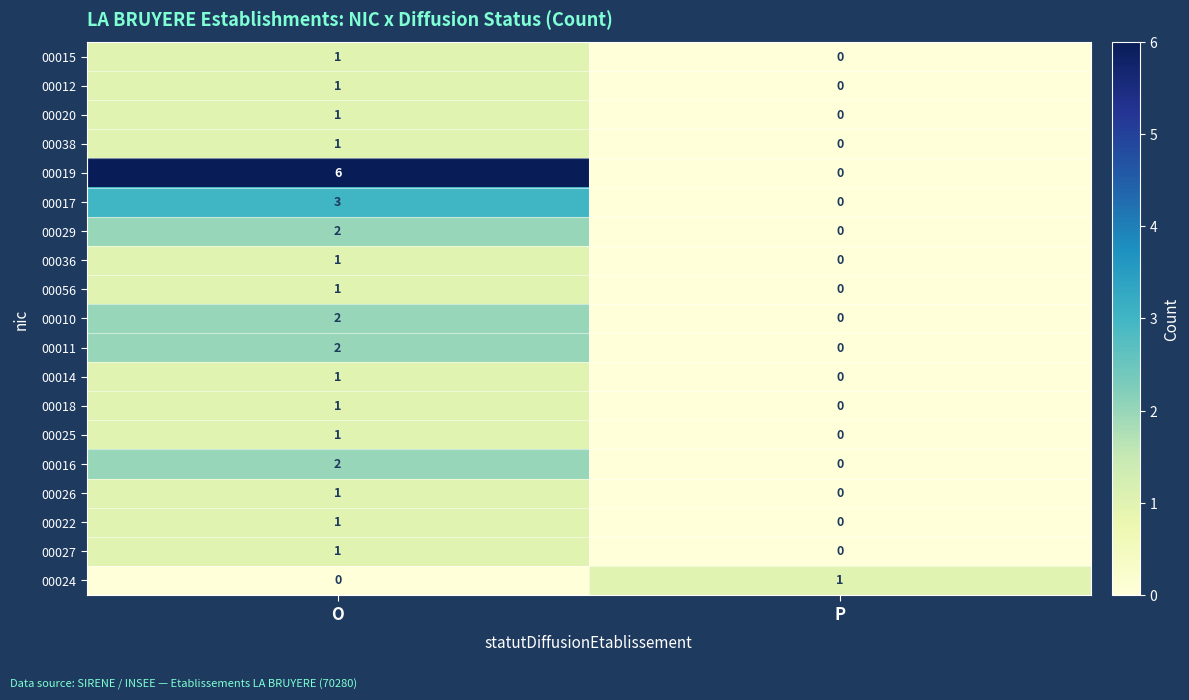

Which series has the largest total across all categories?

00019